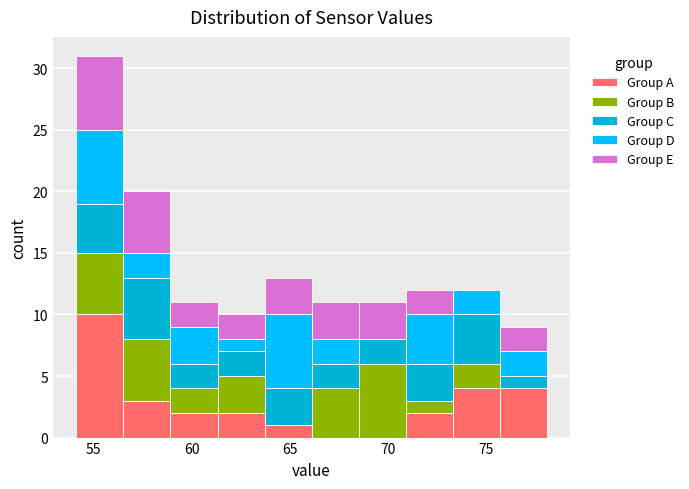

Reading left to right, transcribe this chart: for each stacked bar, give the range it covers on the x-axis and its total height. Neither the bar edges nor the heights are printed on the chart, so give them approximately, as read against the axes.

54.0 to 56.5: 31
56.5 to 59.0: 20
59.0 to 61.5: 11
61.5 to 63.5: 10
63.5 to 66.0: 13
66.0 to 68.5: 11
68.5 to 71.0: 11
71.0 to 73.5: 12
73.5 to 75.5: 12
75.5 to 78.0: 9